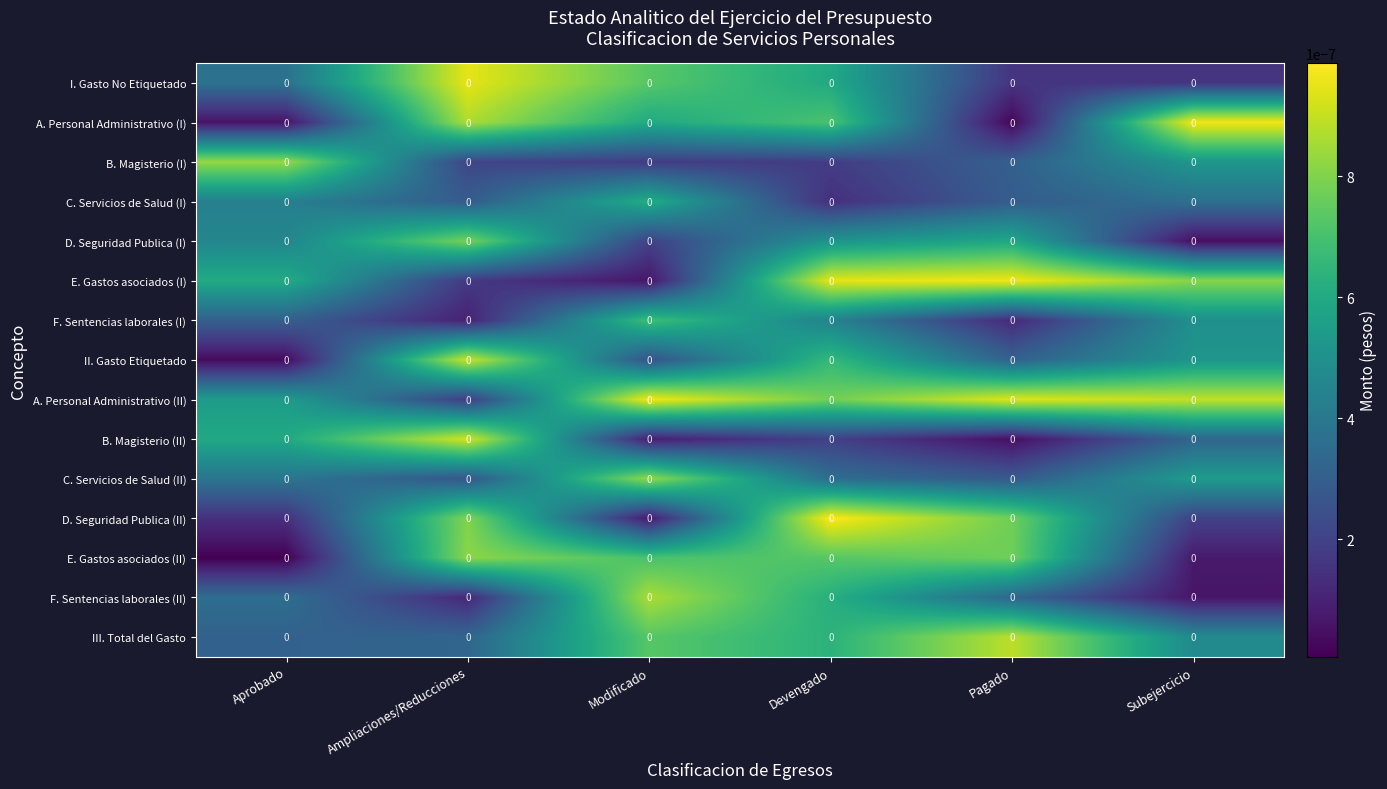

Reading left to right, list all the values displayed in this chart.

I. Gasto No Etiquetado: Aprobado=0.0	Ampliaciones/Reducciones=0.0	Modificado=0.0	Devengado=0.0	Pagado=0.0	Subejercicio=0.0
A. Personal Administrativo (I): Aprobado=0.0	Ampliaciones/Reducciones=0.0	Modificado=0.0	Devengado=0.0	Pagado=0.0	Subejercicio=0.0
B. Magisterio (I): Aprobado=0.0	Ampliaciones/Reducciones=0.0	Modificado=0.0	Devengado=0.0	Pagado=0.0	Subejercicio=0.0
C. Servicios de Salud (I): Aprobado=0.0	Ampliaciones/Reducciones=0.0	Modificado=0.0	Devengado=0.0	Pagado=0.0	Subejercicio=0.0
D. Seguridad Publica (I): Aprobado=0.0	Ampliaciones/Reducciones=0.0	Modificado=0.0	Devengado=0.0	Pagado=0.0	Subejercicio=0.0
E. Gastos asociados (I): Aprobado=0.0	Ampliaciones/Reducciones=0.0	Modificado=0.0	Devengado=0.0	Pagado=0.0	Subejercicio=0.0
F. Sentencias laborales (I): Aprobado=0.0	Ampliaciones/Reducciones=0.0	Modificado=0.0	Devengado=0.0	Pagado=0.0	Subejercicio=0.0
II. Gasto Etiquetado: Aprobado=0.0	Ampliaciones/Reducciones=0.0	Modificado=0.0	Devengado=0.0	Pagado=0.0	Subejercicio=0.0
A. Personal Administrativo (II): Aprobado=0.0	Ampliaciones/Reducciones=0.0	Modificado=0.0	Devengado=0.0	Pagado=0.0	Subejercicio=0.0
B. Magisterio (II): Aprobado=0.0	Ampliaciones/Reducciones=0.0	Modificado=0.0	Devengado=0.0	Pagado=0.0	Subejercicio=0.0
C. Servicios de Salud (II): Aprobado=0.0	Ampliaciones/Reducciones=0.0	Modificado=0.0	Devengado=0.0	Pagado=0.0	Subejercicio=0.0
D. Seguridad Publica (II): Aprobado=0.0	Ampliaciones/Reducciones=0.0	Modificado=0.0	Devengado=0.0	Pagado=0.0	Subejercicio=0.0
E. Gastos asociados (II): Aprobado=0.0	Ampliaciones/Reducciones=0.0	Modificado=0.0	Devengado=0.0	Pagado=0.0	Subejercicio=0.0
F. Sentencias laborales (II): Aprobado=0.0	Ampliaciones/Reducciones=0.0	Modificado=0.0	Devengado=0.0	Pagado=0.0	Subejercicio=0.0
III. Total del Gasto: Aprobado=0.0	Ampliaciones/Reducciones=0.0	Modificado=0.0	Devengado=0.0	Pagado=0.0	Subejercicio=0.0